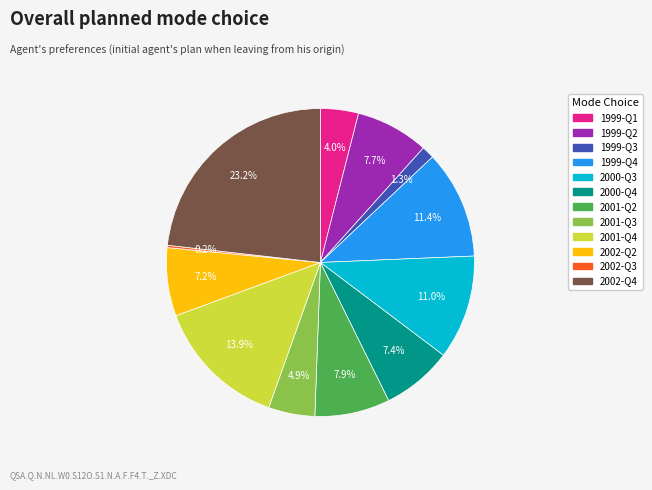

Which slice is the largest?

2002-Q4